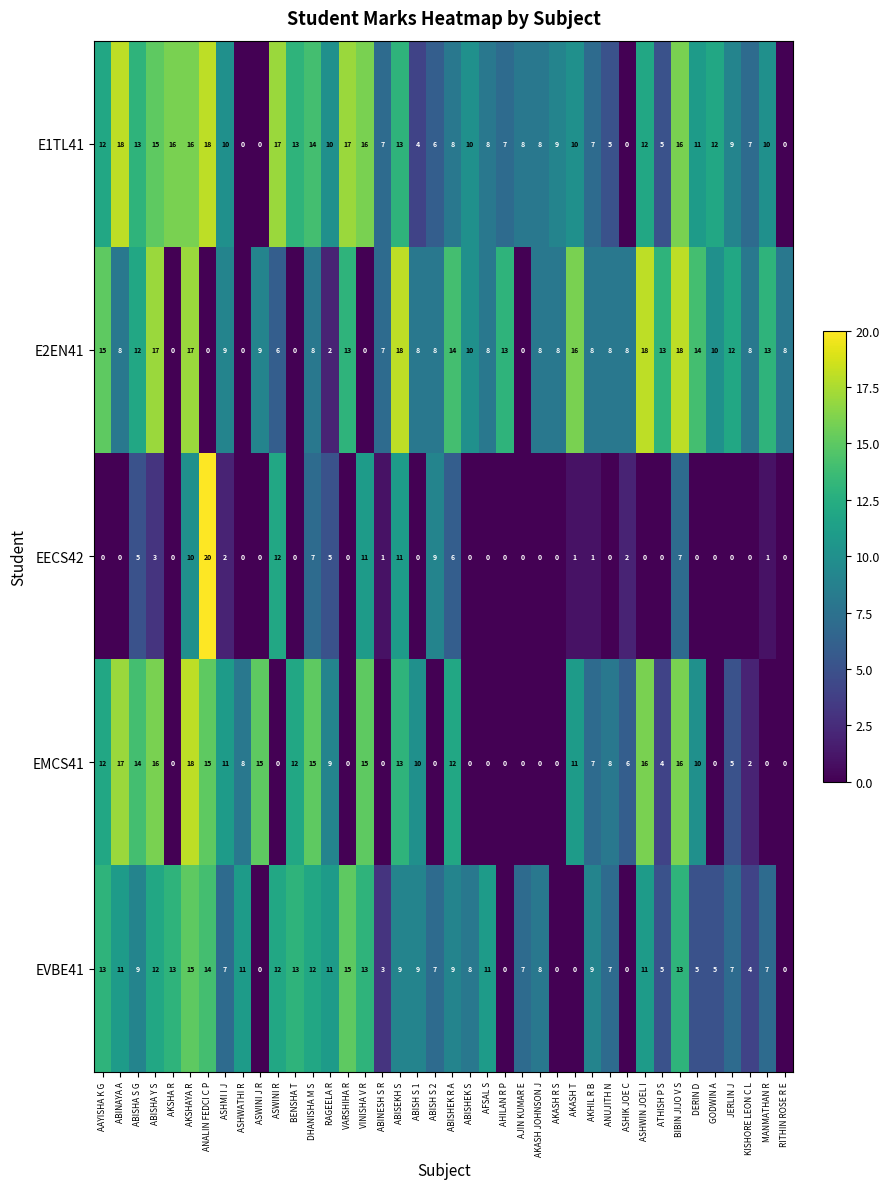

What is the difference between the second highest and minimum values in the EECS42 series?

12